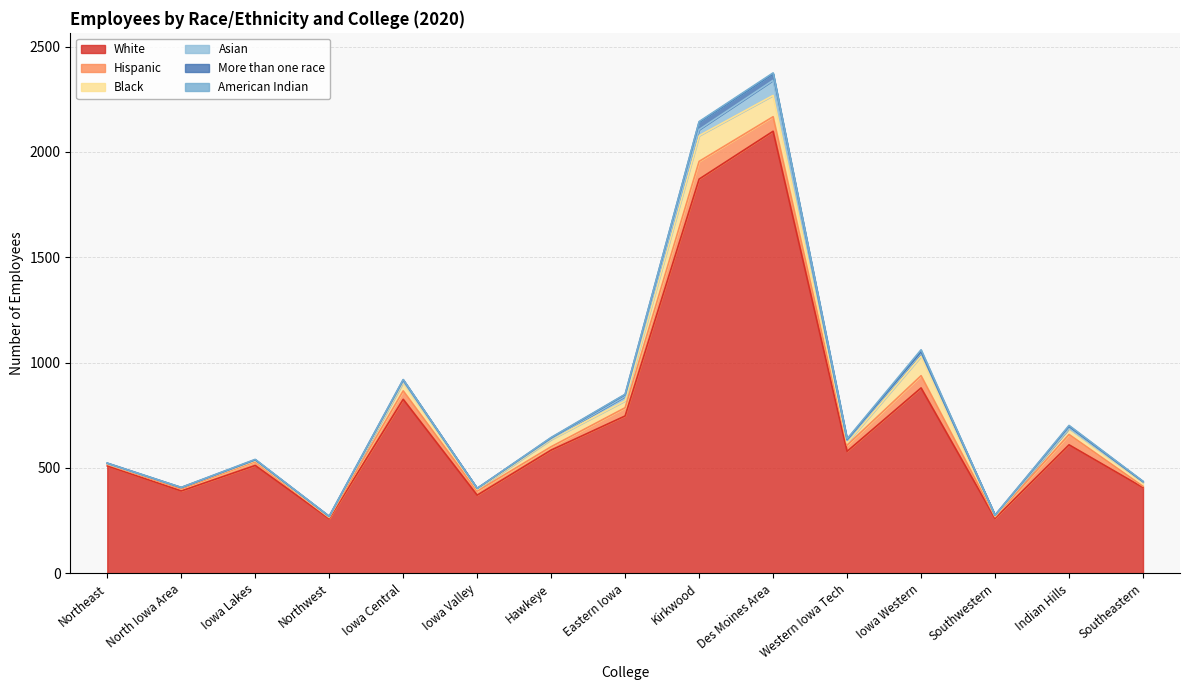

At which label is Asian closest to 36?

Kirkwood